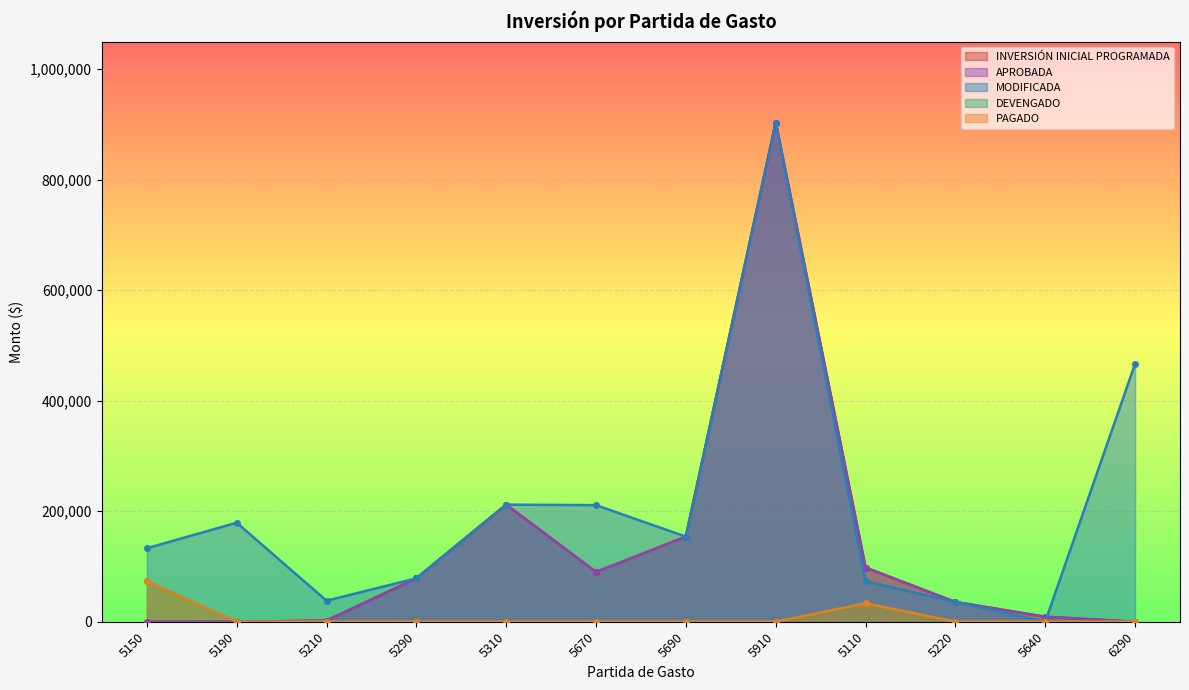

Is the value of MODIFICADA at 5220 greater than the value of INVERSIÓN INICIAL PROGRAMADA at 6290?

Yes